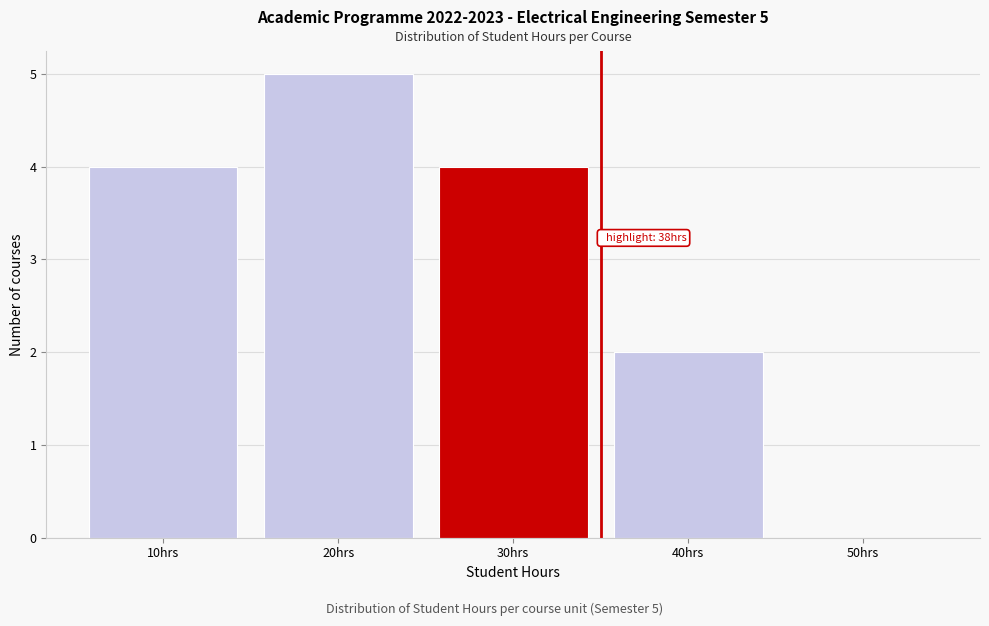

Reading left to right, transcribe all the data shown in this chart.

10hrs=4	20hrs=5	30hrs=4	40hrs=2	50hrs=0